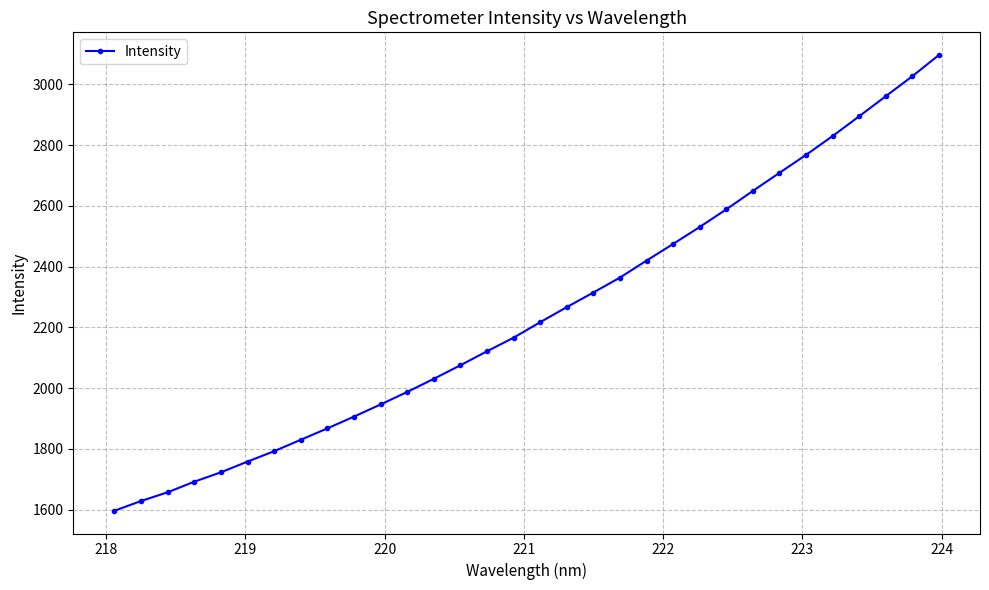

What is the value of the 19th point from the left?

2314.9